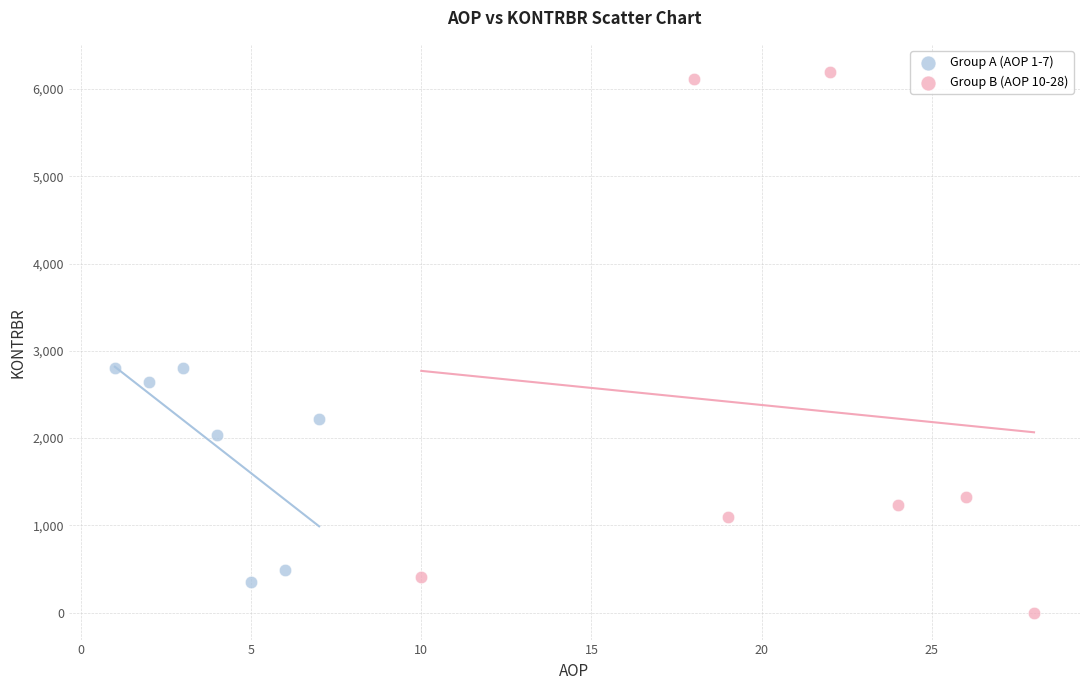

Which series has the largest Y range (max minus min)?

Group B (AOP 10-28)